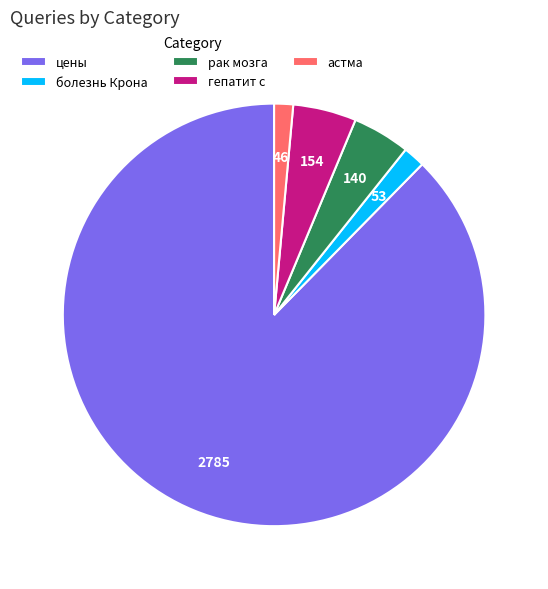

How many segments does this pie chart have?

5